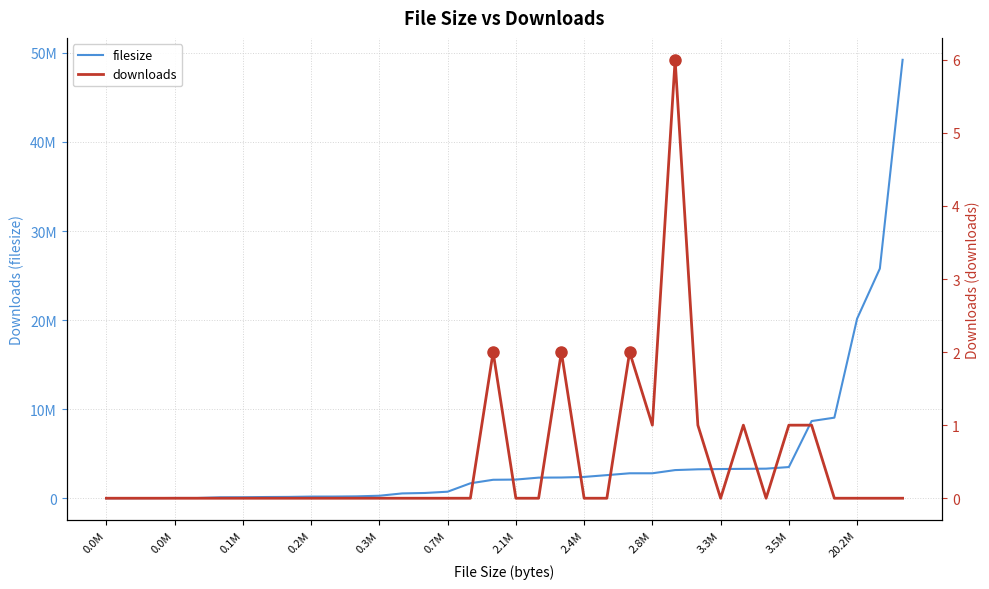

Which has a higher value, 0.2M or 0.0M?

0.2M